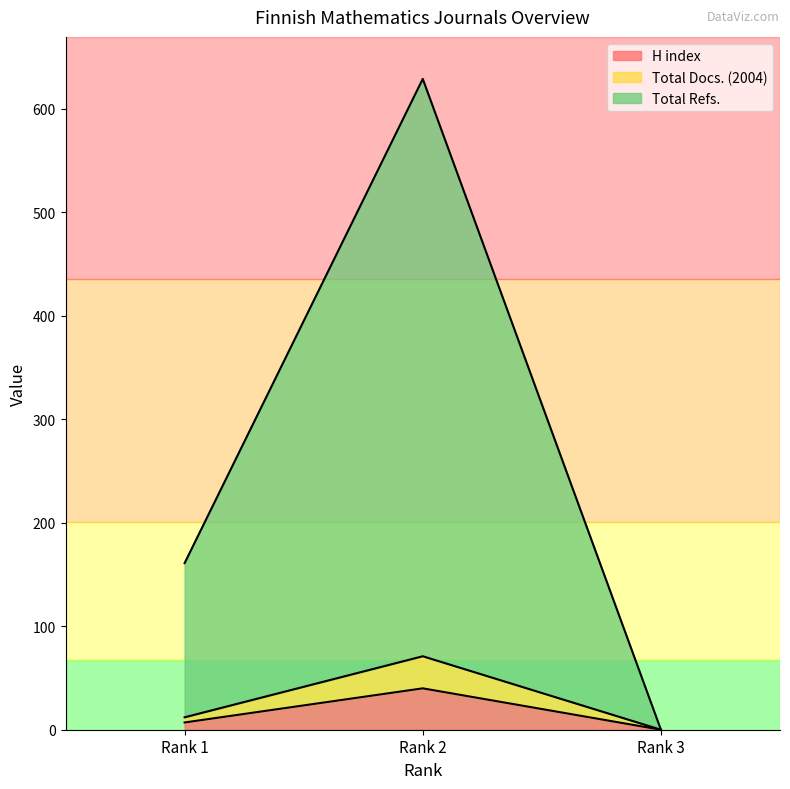

How many positive values does the H index series have?

2